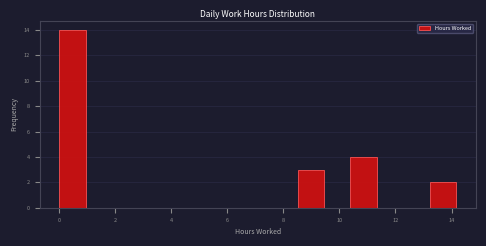

Reading left to right, transcribe this chart: for each bar, give the range it covers on the x-axis and its height. Neither the bar edges nor the heights are printed on the chart, so give them approximately, as read against the axes.

0.0 to 1.0: 14
1.0 to 1.8: 0
1.8 to 2.8: 0
2.8 to 3.8: 0
3.8 to 4.8: 0
4.8 to 5.6: 0
5.6 to 6.6: 0
6.6 to 7.6: 0
7.6 to 8.6: 0
8.6 to 9.4: 3
9.4 to 10.4: 0
10.4 to 11.4: 4
11.4 to 12.2: 0
12.2 to 13.2: 0
13.2 to 14.2: 2